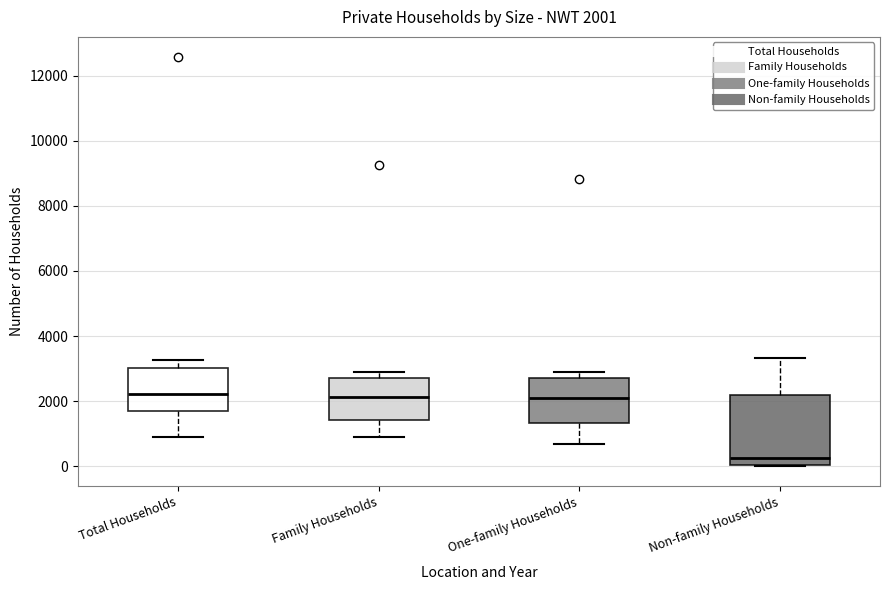

Which box is the tallest, from its lower edge to its upper edge?

Non-family Households